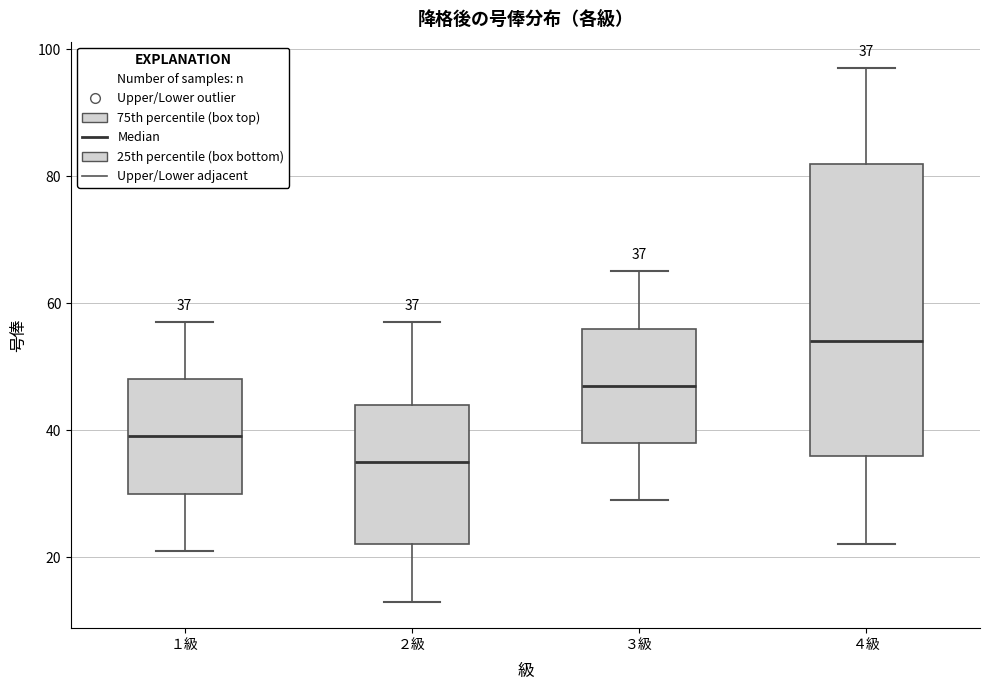

Comparing the boxes themselves (not the whiskers), which one is the tallest?

４級